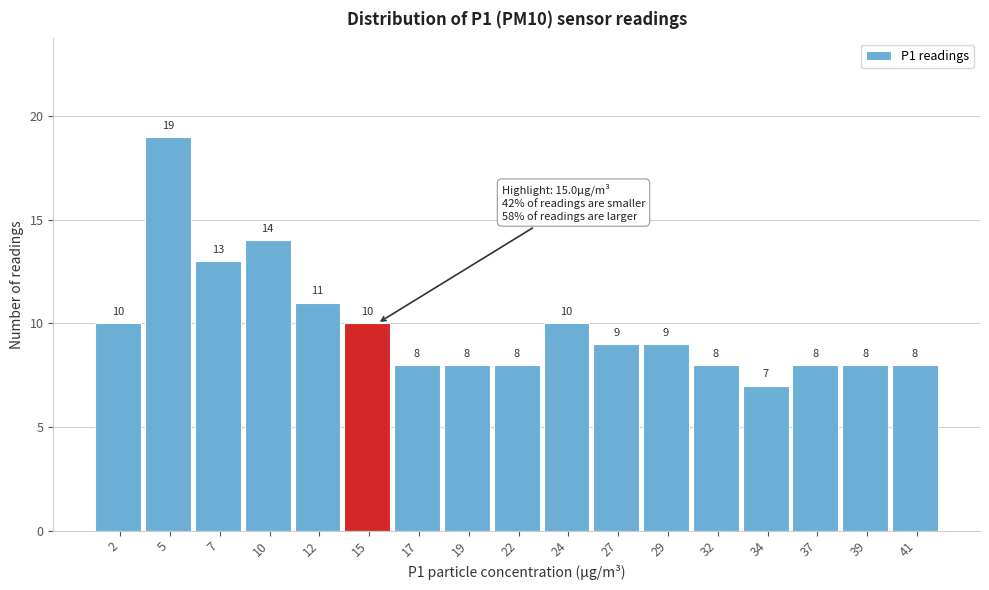

Reading right to left, transcribe all the data shown in this chart.

8	8	8	7	8	9	9	10	8	8	8	10	11	14	13	19	10